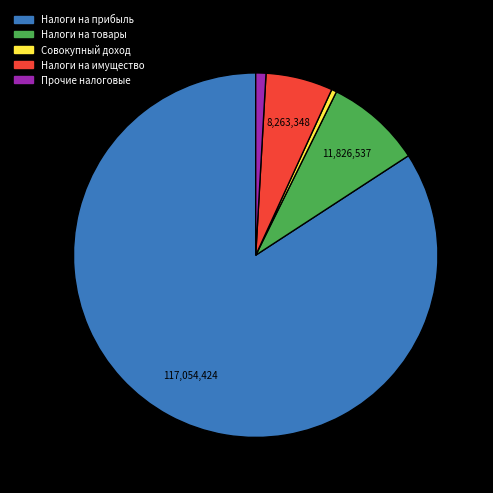

Does any single category account for the majority?

Yes